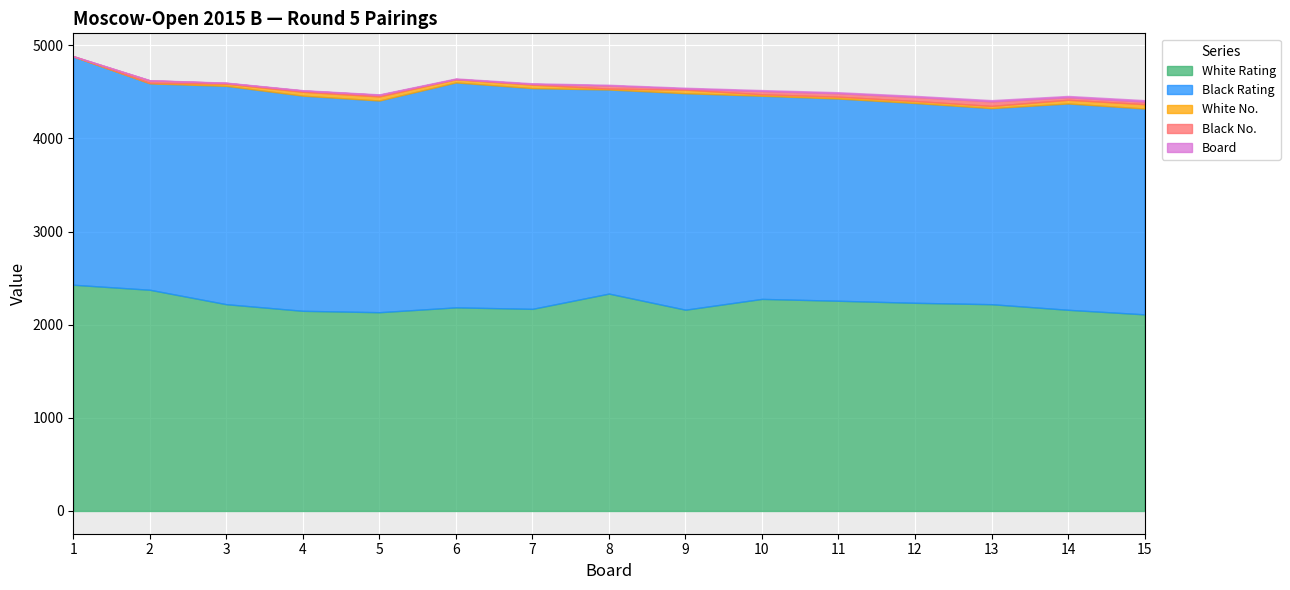

How many values in the White Rating (col_4) series are below 2220?

7